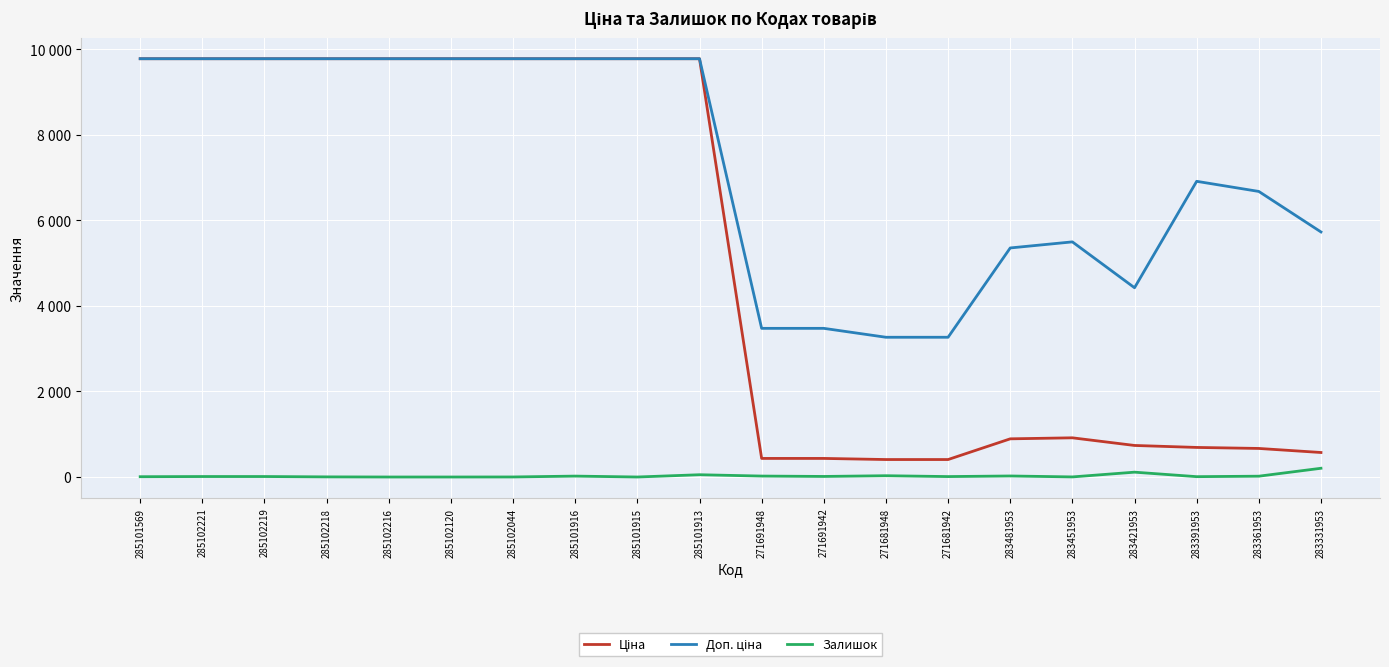

Reading left to right, extract all data points from this chart.

Ціна: 285101569=9775.5	285102221=9775.5	285102219=9775.5	285102218=9775.5	285102216=9775.5	285102120=9775.5	285102044=9775.5	285101916=9775.5	285101915=9775.5	285101913=9775.5	271691948=434.3	271691942=434.3	271681948=408.2	271681942=408.2	283481953=892.2	283451953=915.8	283421953=737.2	283391953=691.0	283361953=667.4	283331953=572.7
Доп. ціна: 285101569=9775.5	285102221=9775.5	285102219=9775.5	285102218=9775.5	285102216=9775.5	285102120=9775.5	285102044=9775.5	285101916=9775.5	285101915=9775.5	285101913=9775.5	271691948=3474.1	271691942=3474.1	271681948=3265.8	271681942=3265.8	283481953=5353.1	283451953=5495.0	283421953=4423.0	283391953=6910.3	283361953=6673.6	283331953=5727.0
Залишок: 285101569=7.0	285102221=11.0	285102219=11.0	285102218=3.0	285102216=0.0	285102120=0.0	285102044=1.0	285101916=21.0	285101915=0.0	285101913=53.0	271691948=22.0	271691942=13.0	271681948=30.0	271681942=10.0	283481953=24.0	283451953=2.0	283421953=113.0	283391953=8.0	283361953=19.0	283331953=204.0